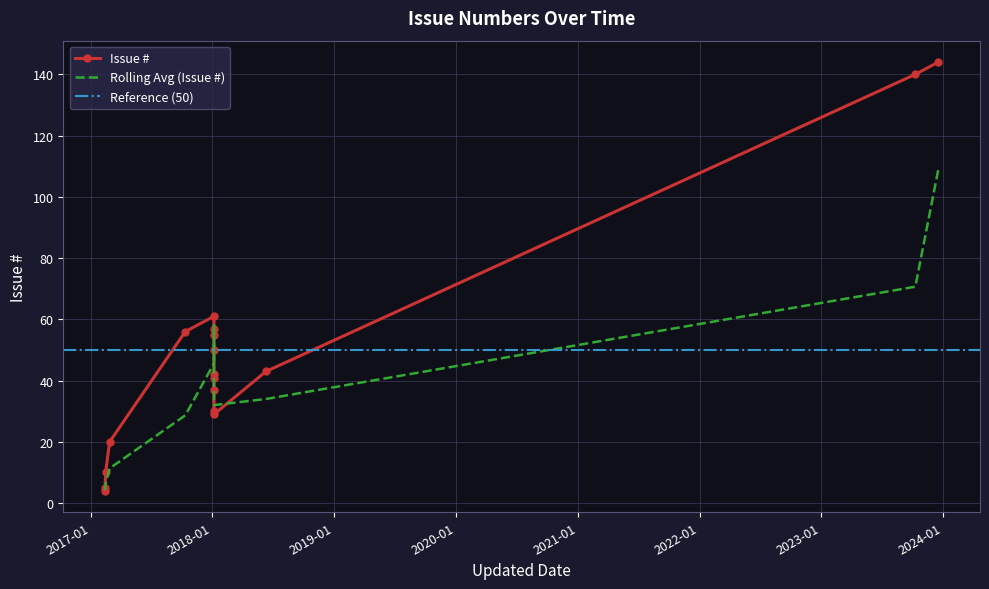

What is the approximate value at 2018-01-06?

61